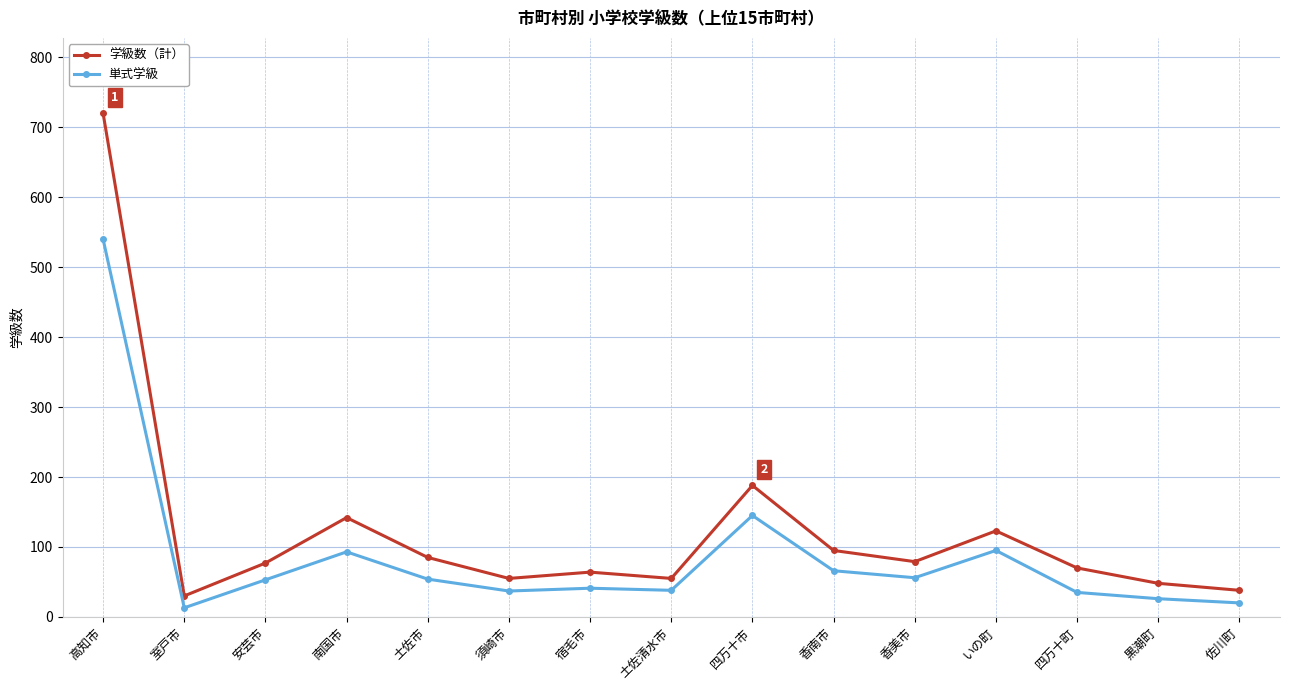

Does the chart display data point markers on the line(s)?

Yes